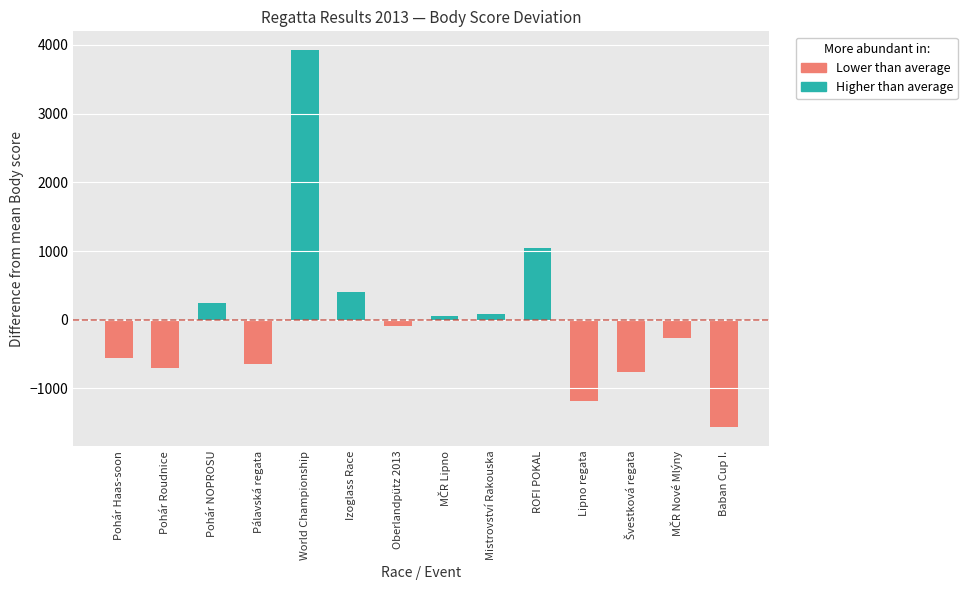

What is the difference between the maximum and minimum values?

5486